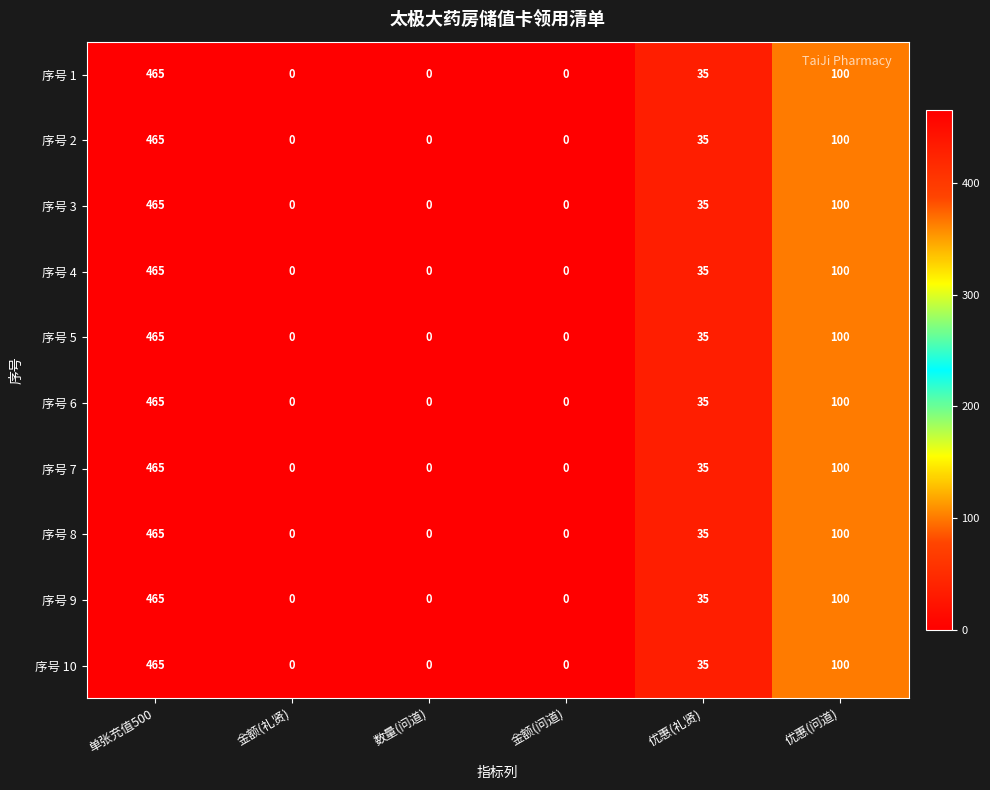

At how many categories does at least one series exceed 357?

1